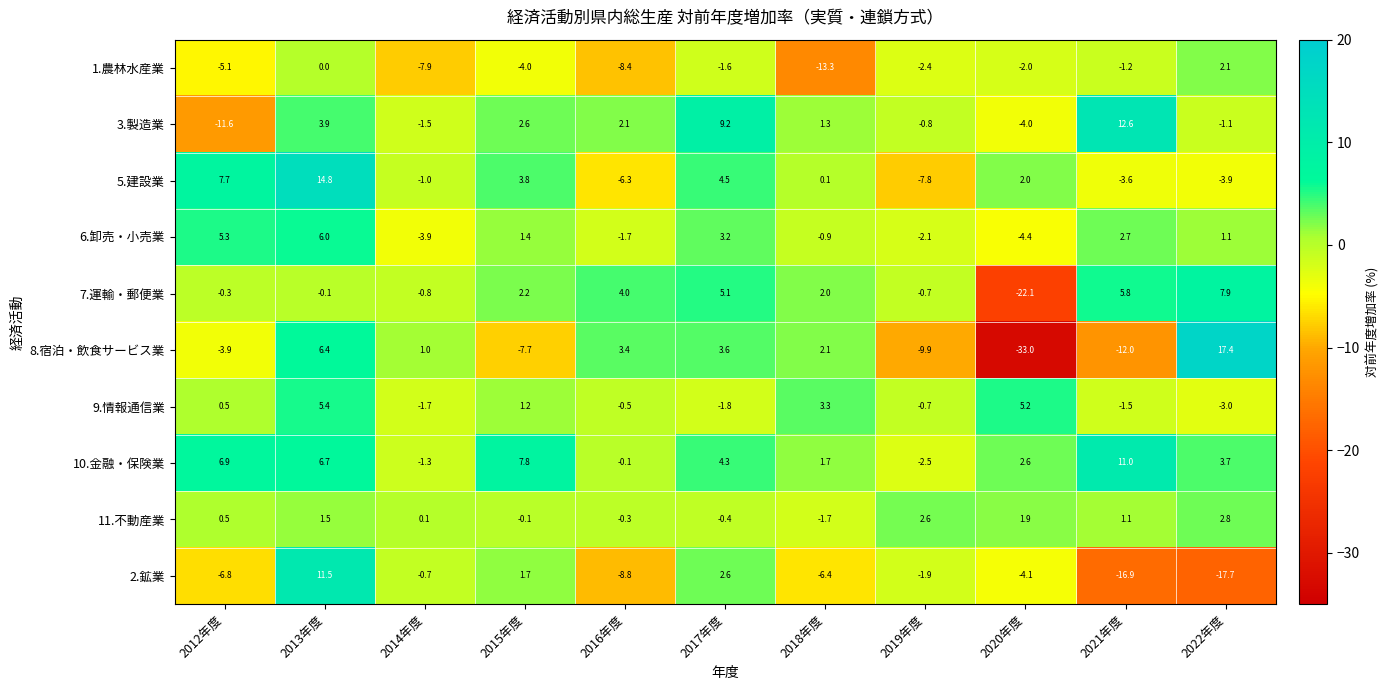

What value does the 1.農林水産業 series have at 2021年度?

-1.2